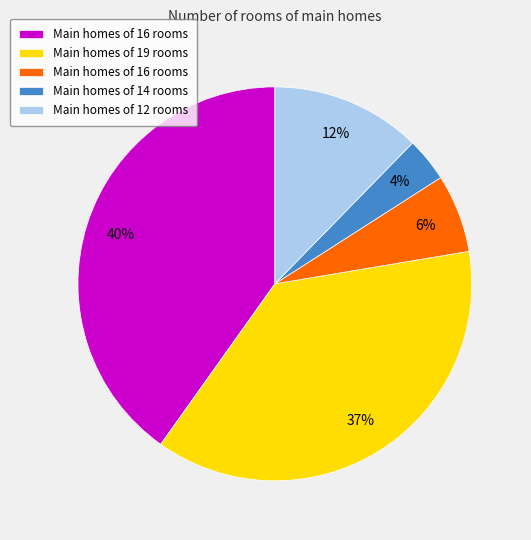

Is there any slice that represents more than half of the pie?

No